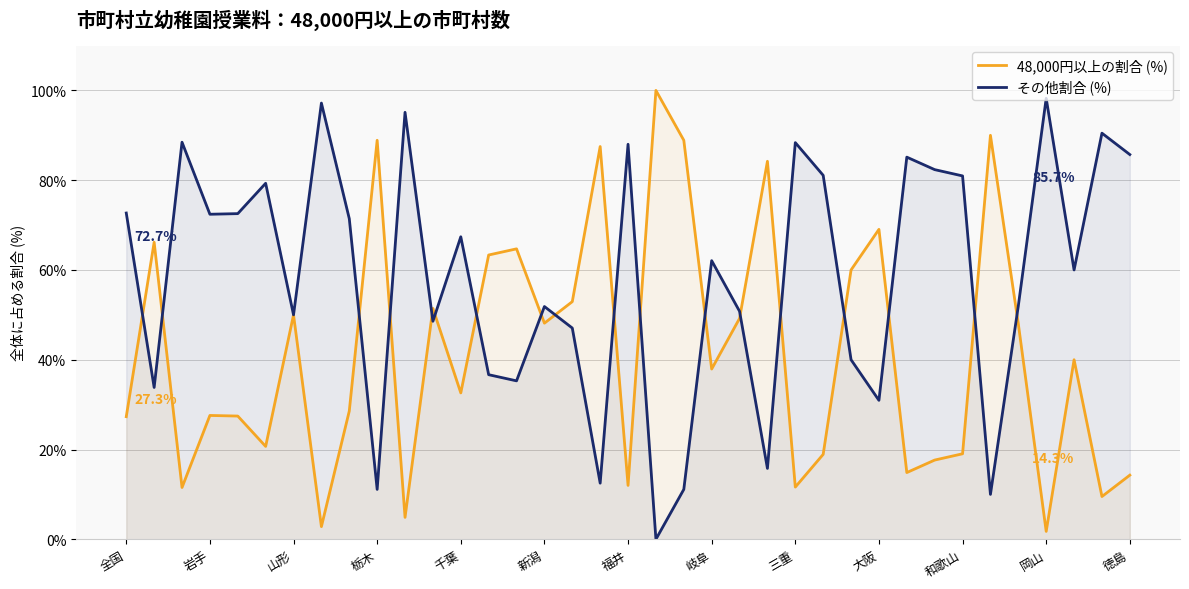

Read the その他割合 (%) value at 岐阜.

62.1